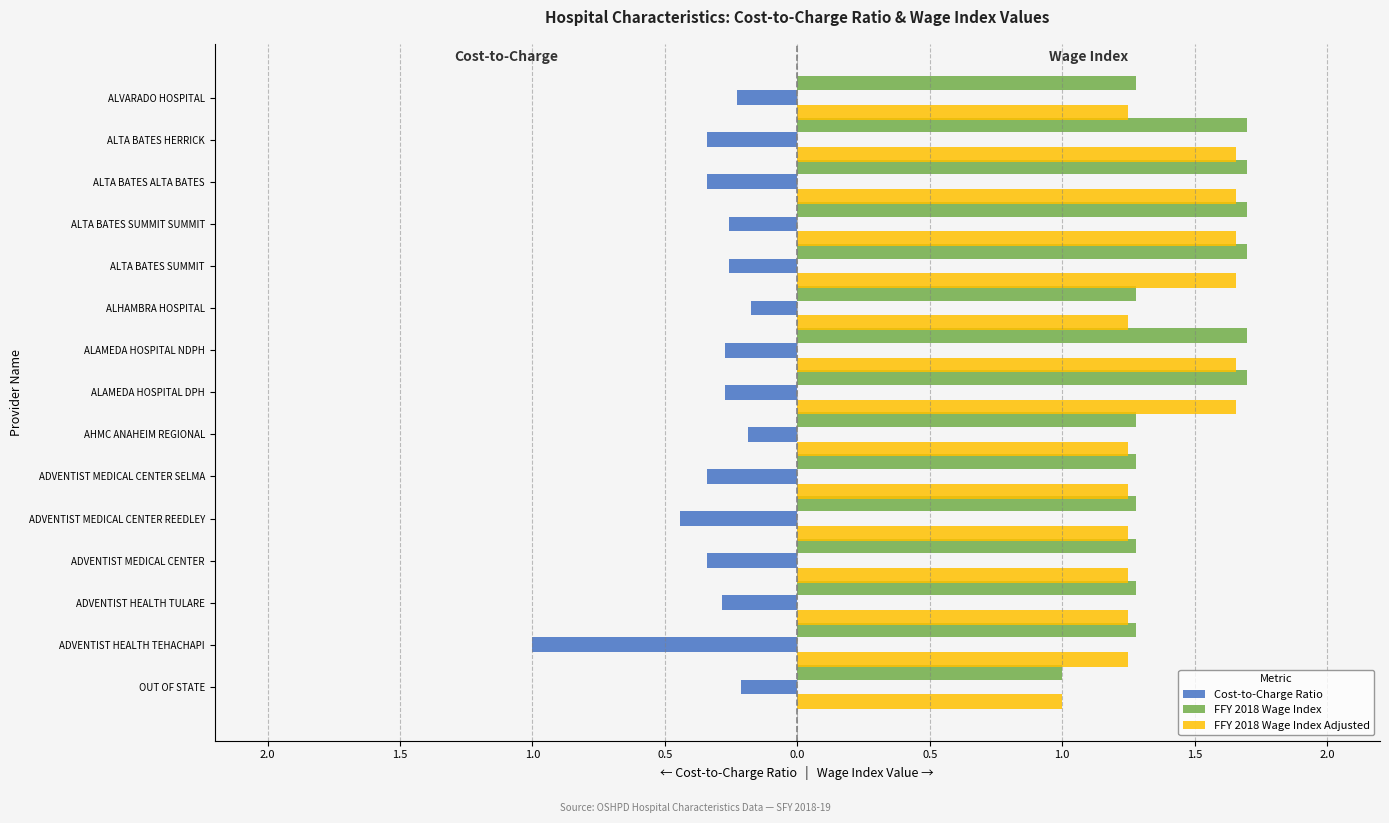

What are all the series names shown in the legend?

Cost-to-Charge Ratio, FFY 2018 Wage Index, FFY 2018 Wage Index Adjusted